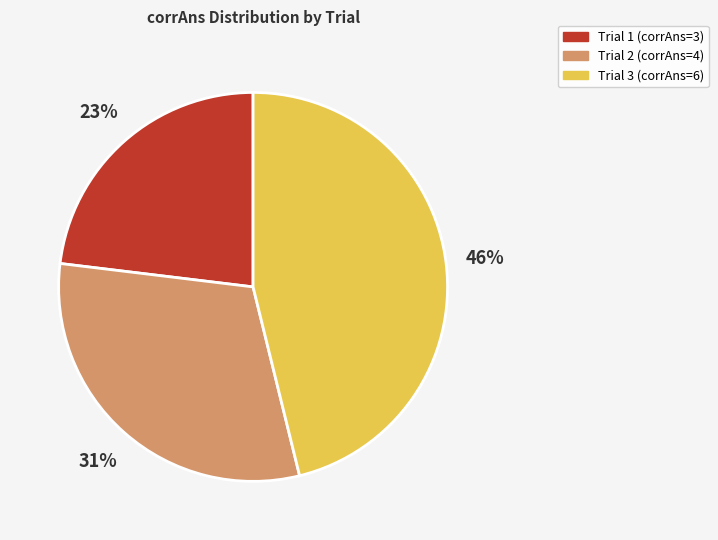

Do Trial 1 and Trial 2 together represent more than half of the pie?

Yes